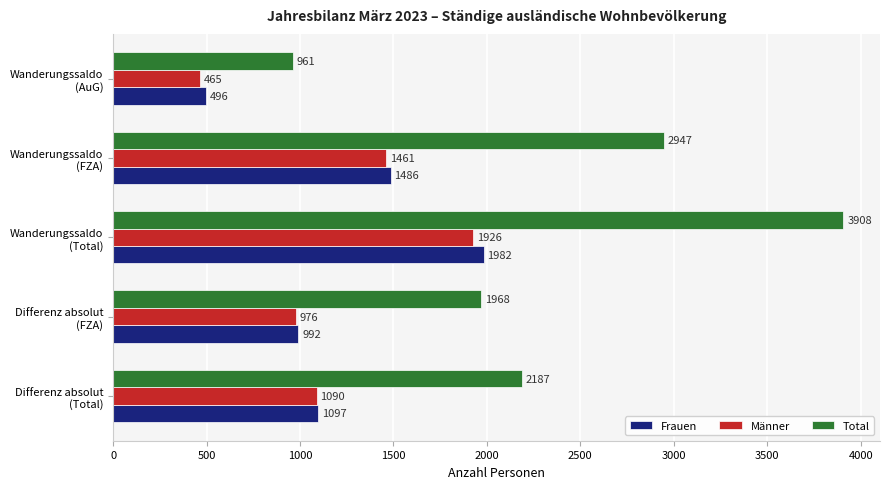

How many values in the Total series are below 2187?

2